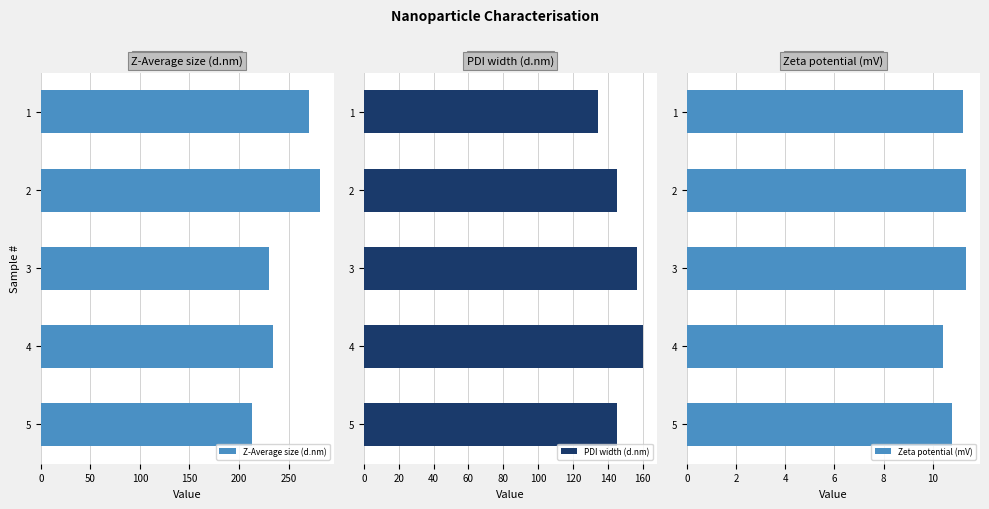

What is the average value of the Zeta potential (mV) series?

11.0